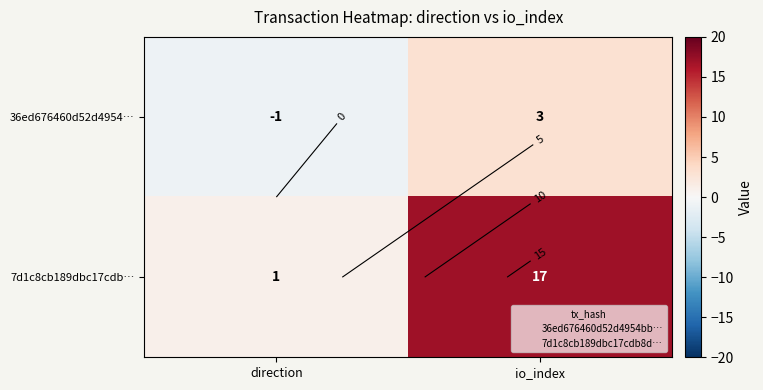

How many categories are shown in the chart?

2